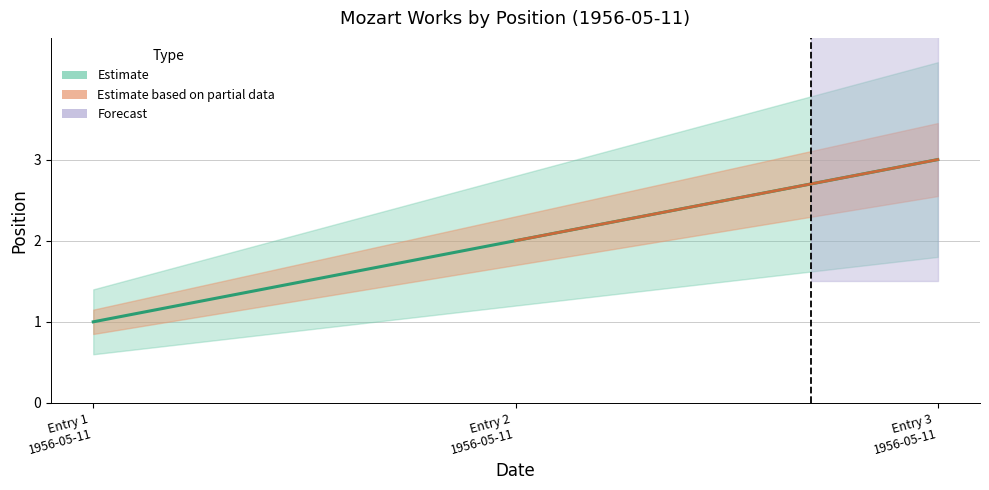

Rank the categories by value from highest to lowest.

Entry 3 1956-05-11, Entry 2 1956-05-11, Entry 1 1956-05-11